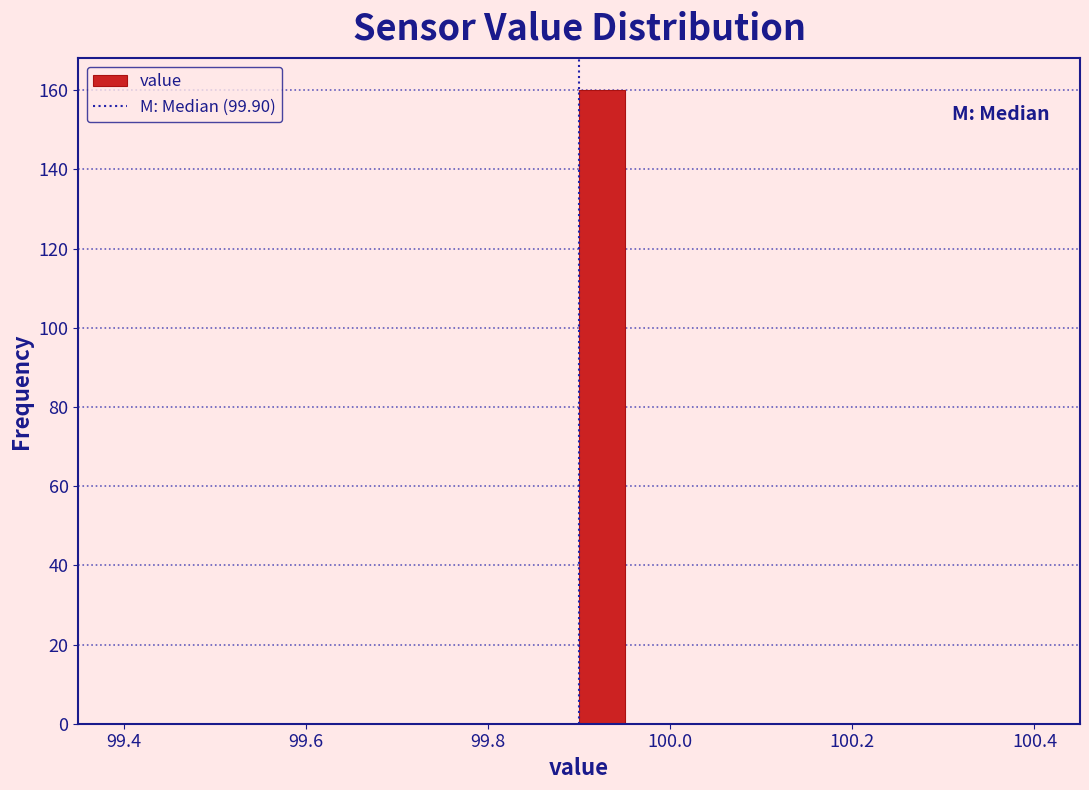

Around what value on the x-axis is the tallest bar? Give the approximate position of its centre, as read against the axis.

99.92